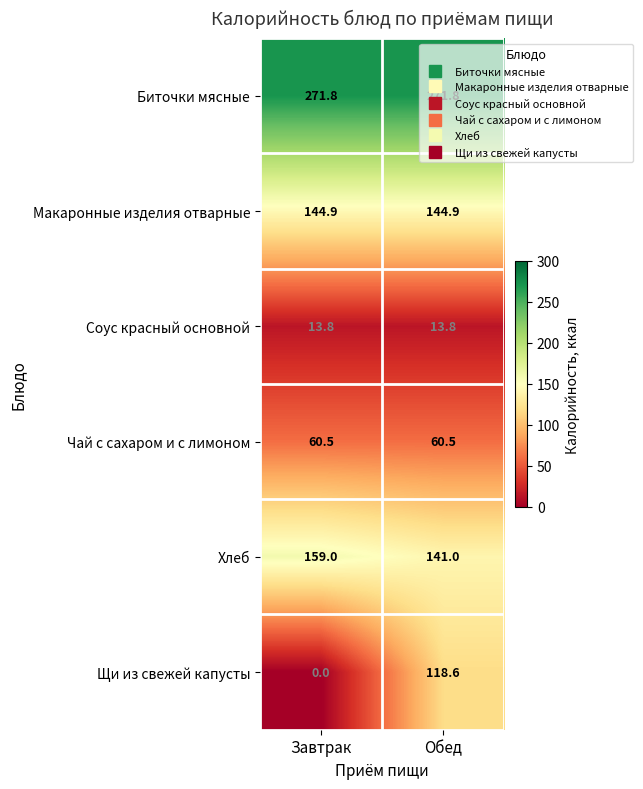

What is the sum of the Макаронные изделия отварные values at Завтрак and Обед?

289.8